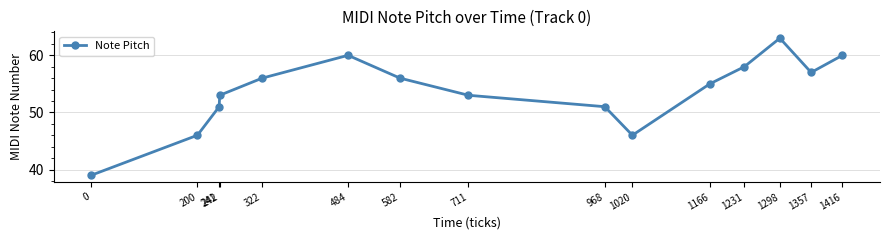

The chart shows a value of 46 at 200. True or false?

True